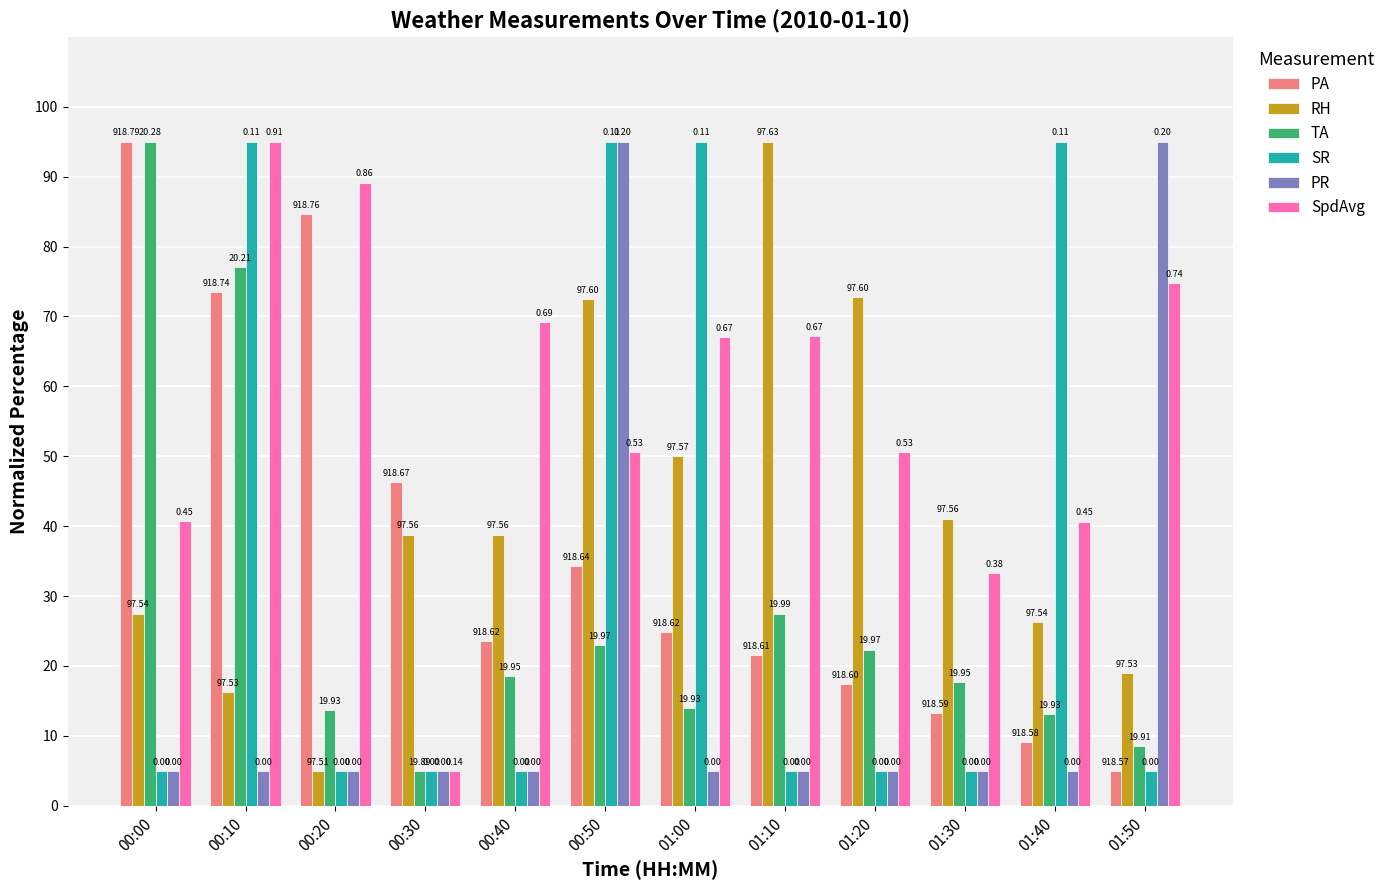

Does the chart contain stacked bars?

No